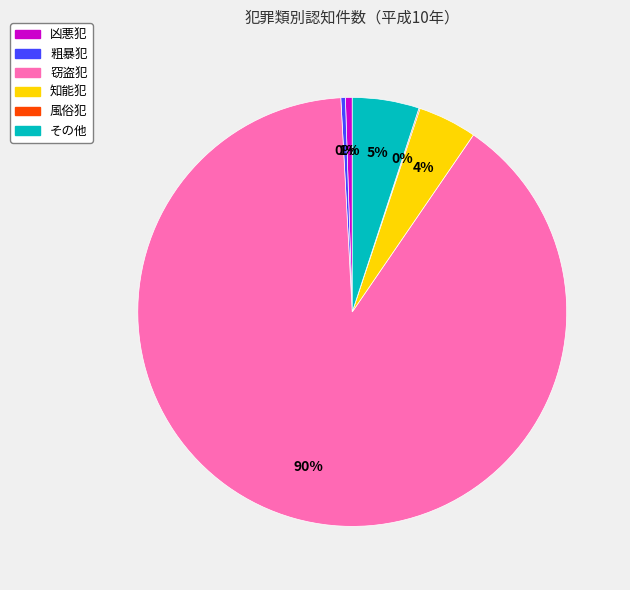

The 凶悪犯 slice represents 11% of the pie. True or false?

False